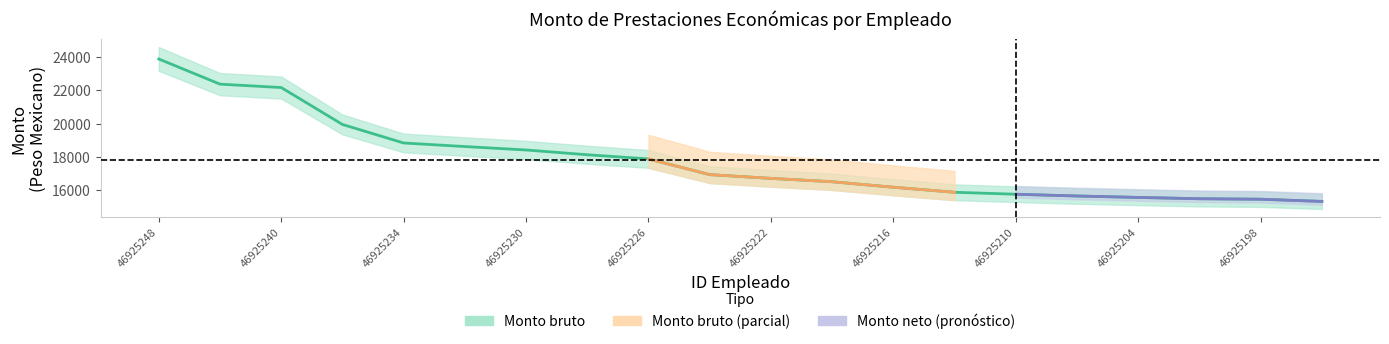

Reading left to right, extract all data points from this chart.

23892.9	22374.8	22170.9	19943.2	18825.4	18610.7	18402.9	18115.7	17864.6	16916.1	16690.7	16487.4	16155.7	15852.2	15733.9	15627.9	15541.4	15462.4	15432.8	15300.5